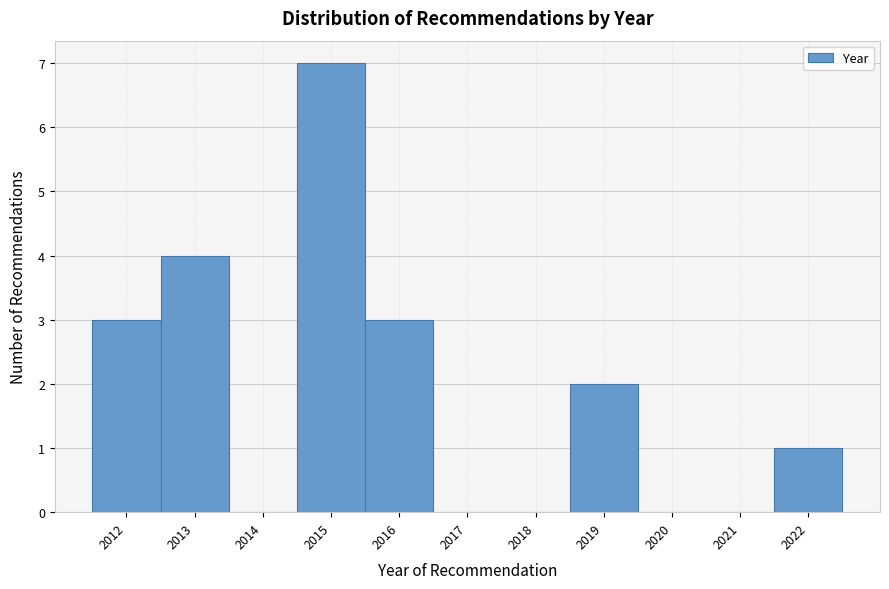

Which range on the x-axis has the tallest bar?

2014.5 to 2015.5